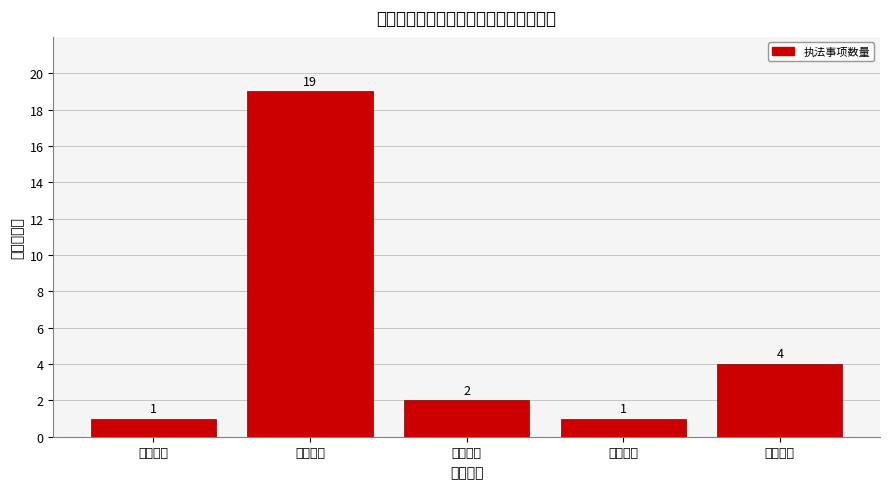

Reading left to right, transcribe all the data shown in this chart.

1	19	2	1	4